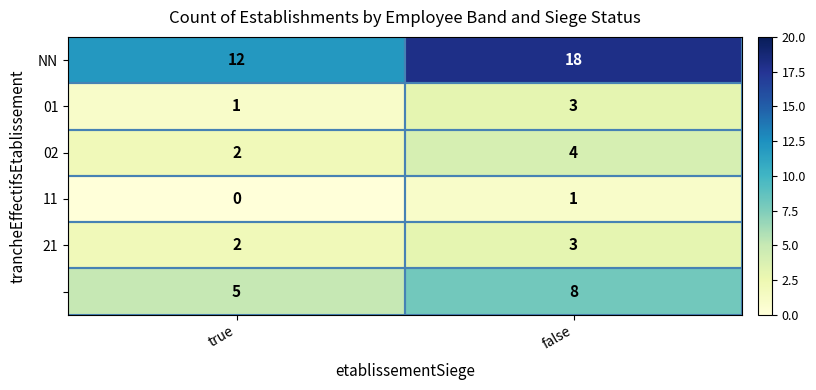

At which category does the chart reach its peak across all series?

false